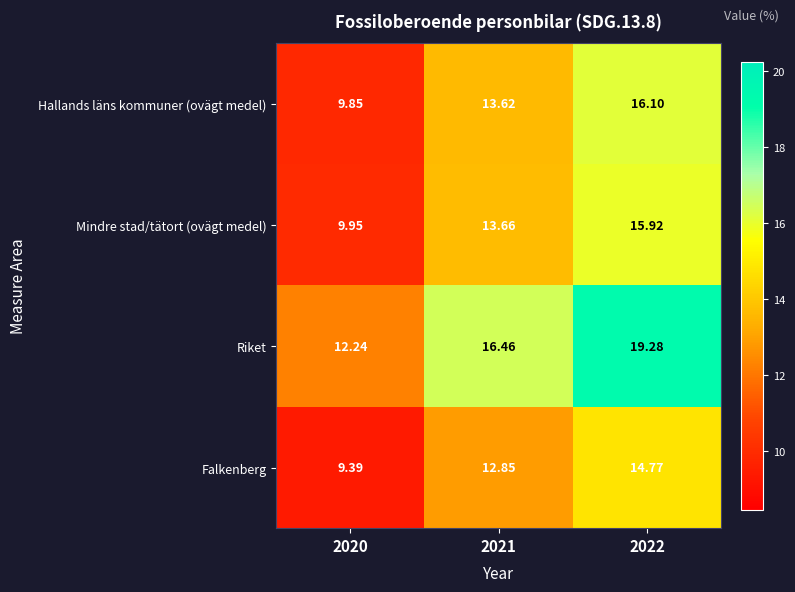

Which series has the largest total across all categories?

Riket